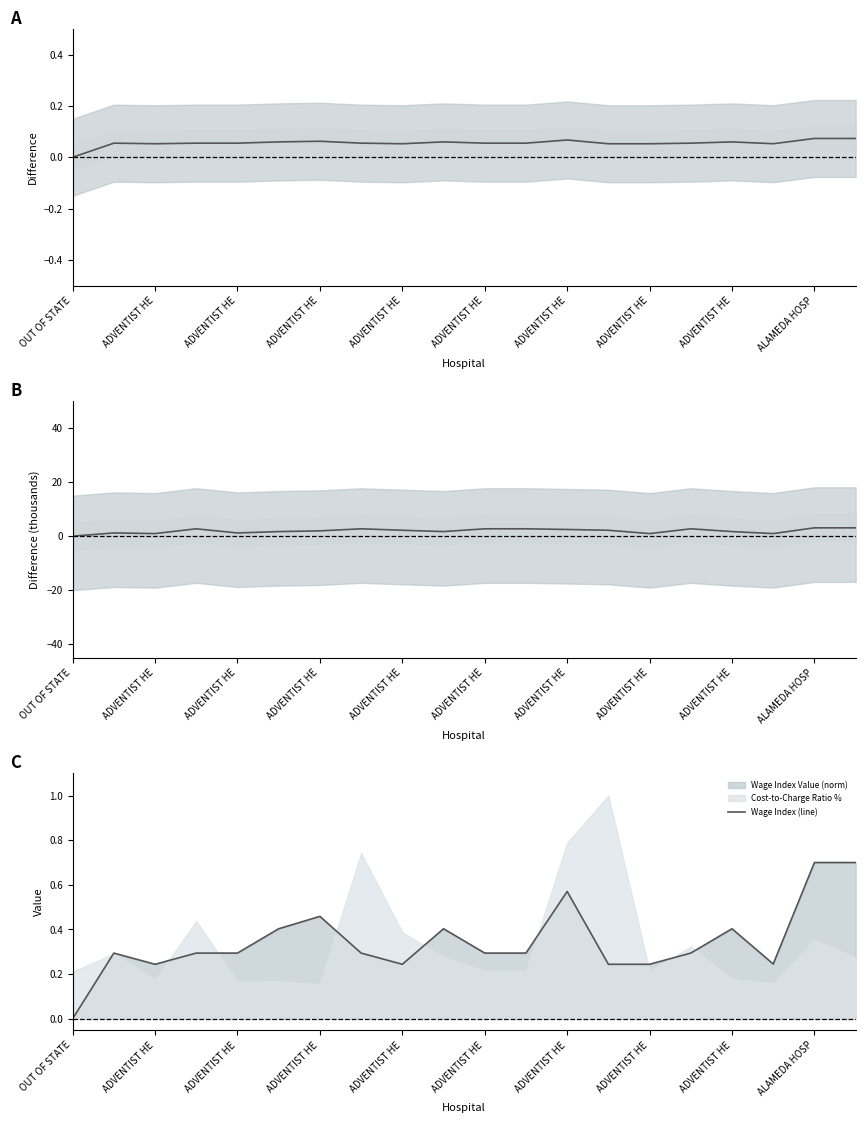

True or false: Base Rate Spread (k$) has more than 0 interior local peaks.

True